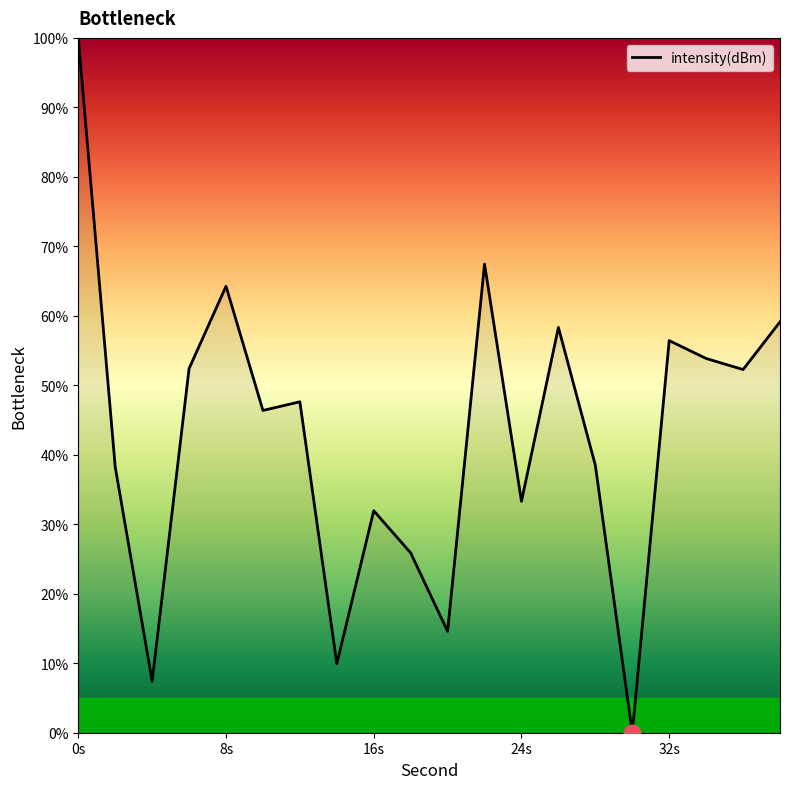

What is the difference between the maximum and minimum values?

100.0